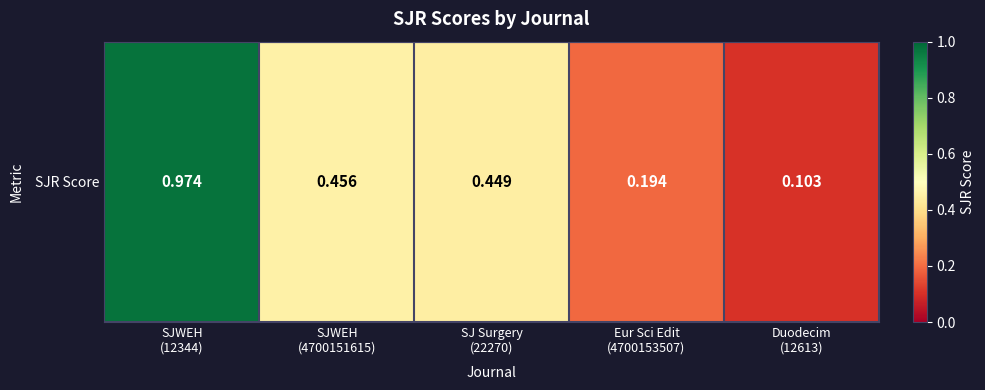

What is the maximum value shown in the chart?

1.0